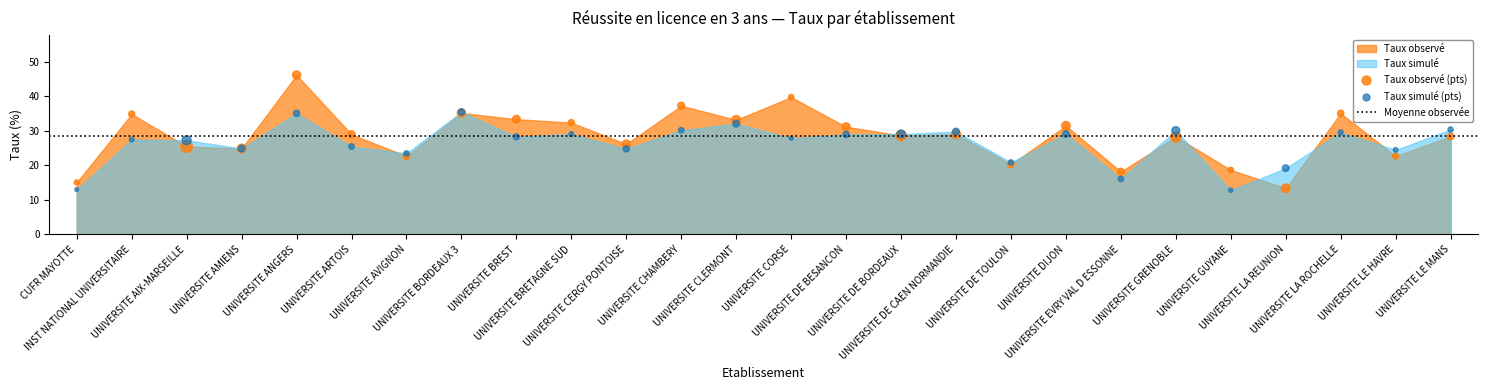

Which series reaches the maximum Y coordinate?

Taux observé (pts)